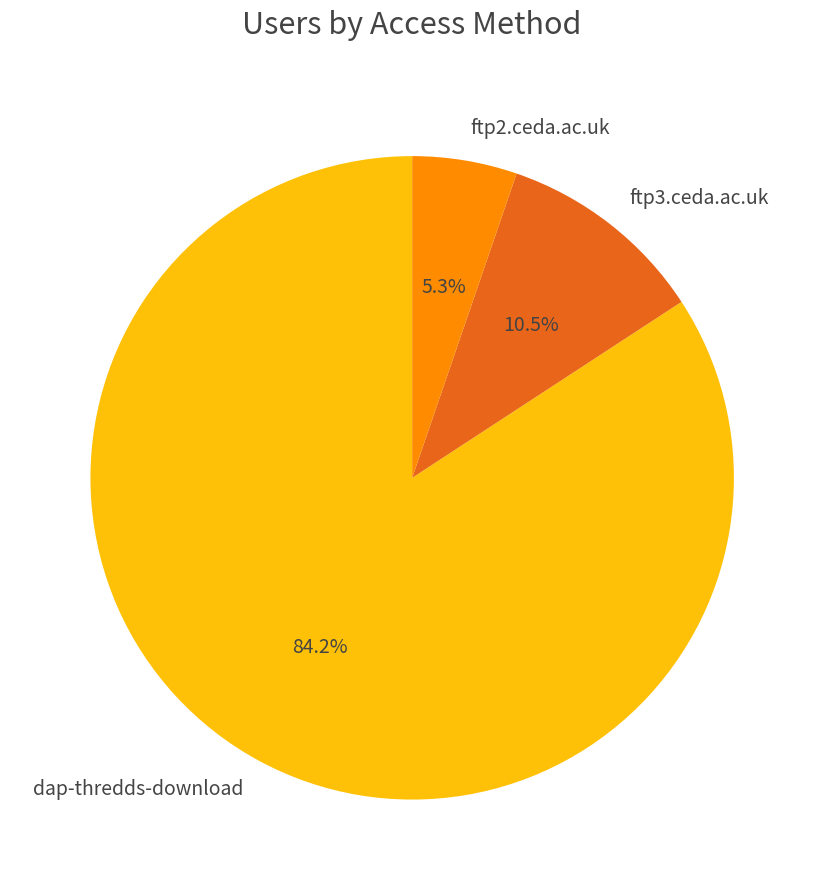

What is the ratio of the value at ftp3.ceda.ac.uk to the value at ftp2.ceda.ac.uk?

2.0